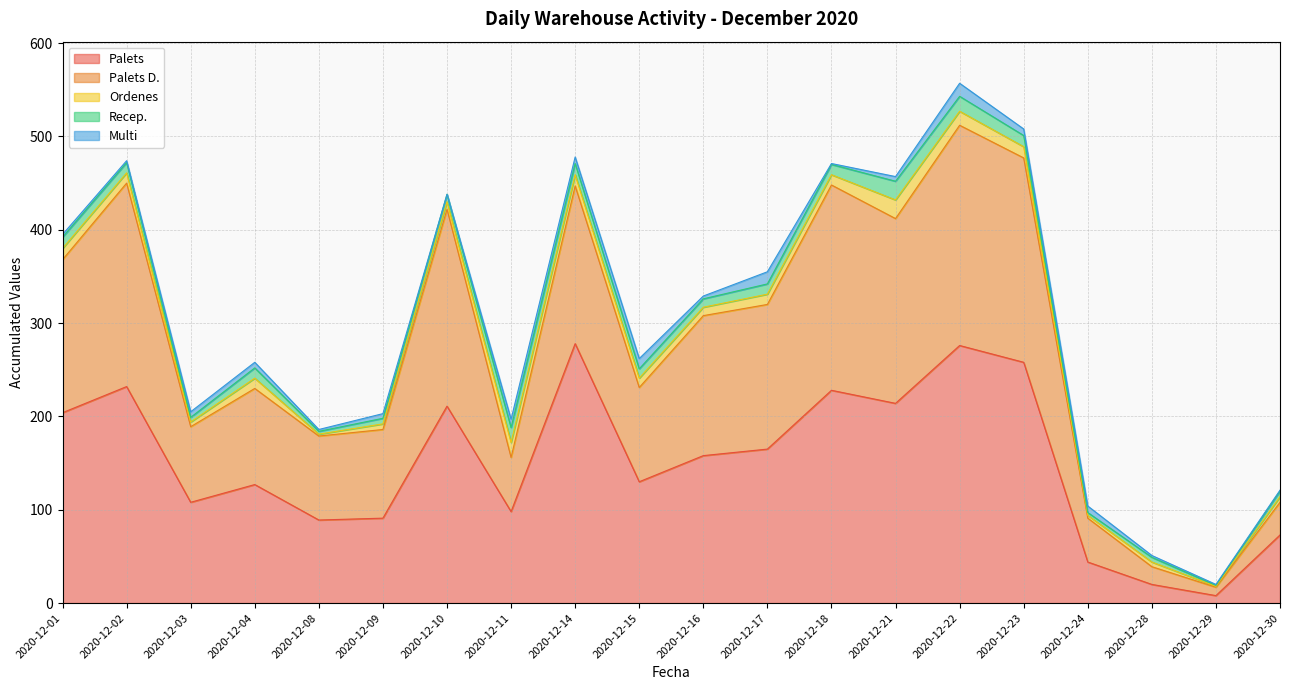

What is the sum of the Palets values at 2020-12-08 and 2020-12-22?

365